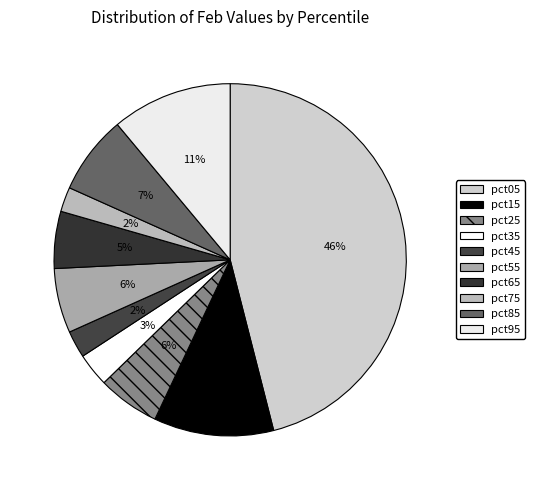

Which category has the smallest portion of the pie?

pct75